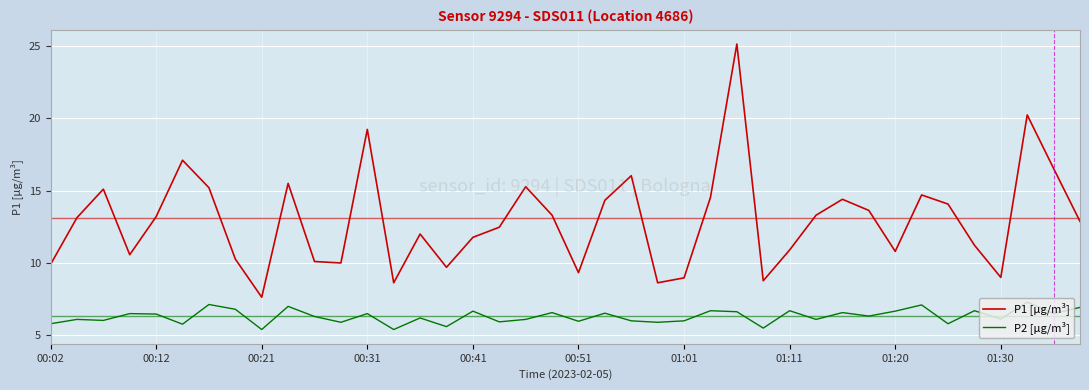

What is the lowest value of the P2 [µg/m³] series?

5.4